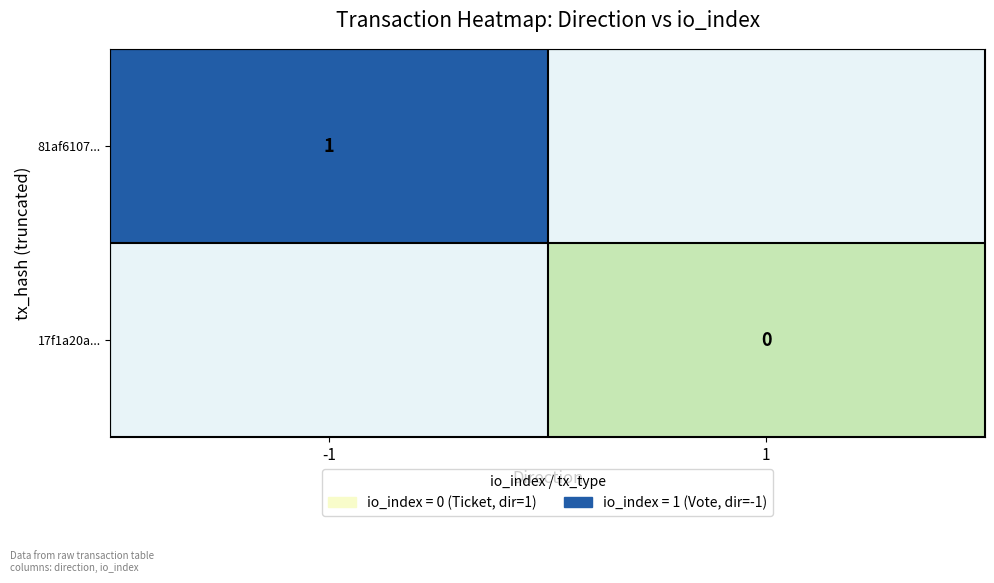

The value of 81af6107... at -1 is 2. True or false?

False